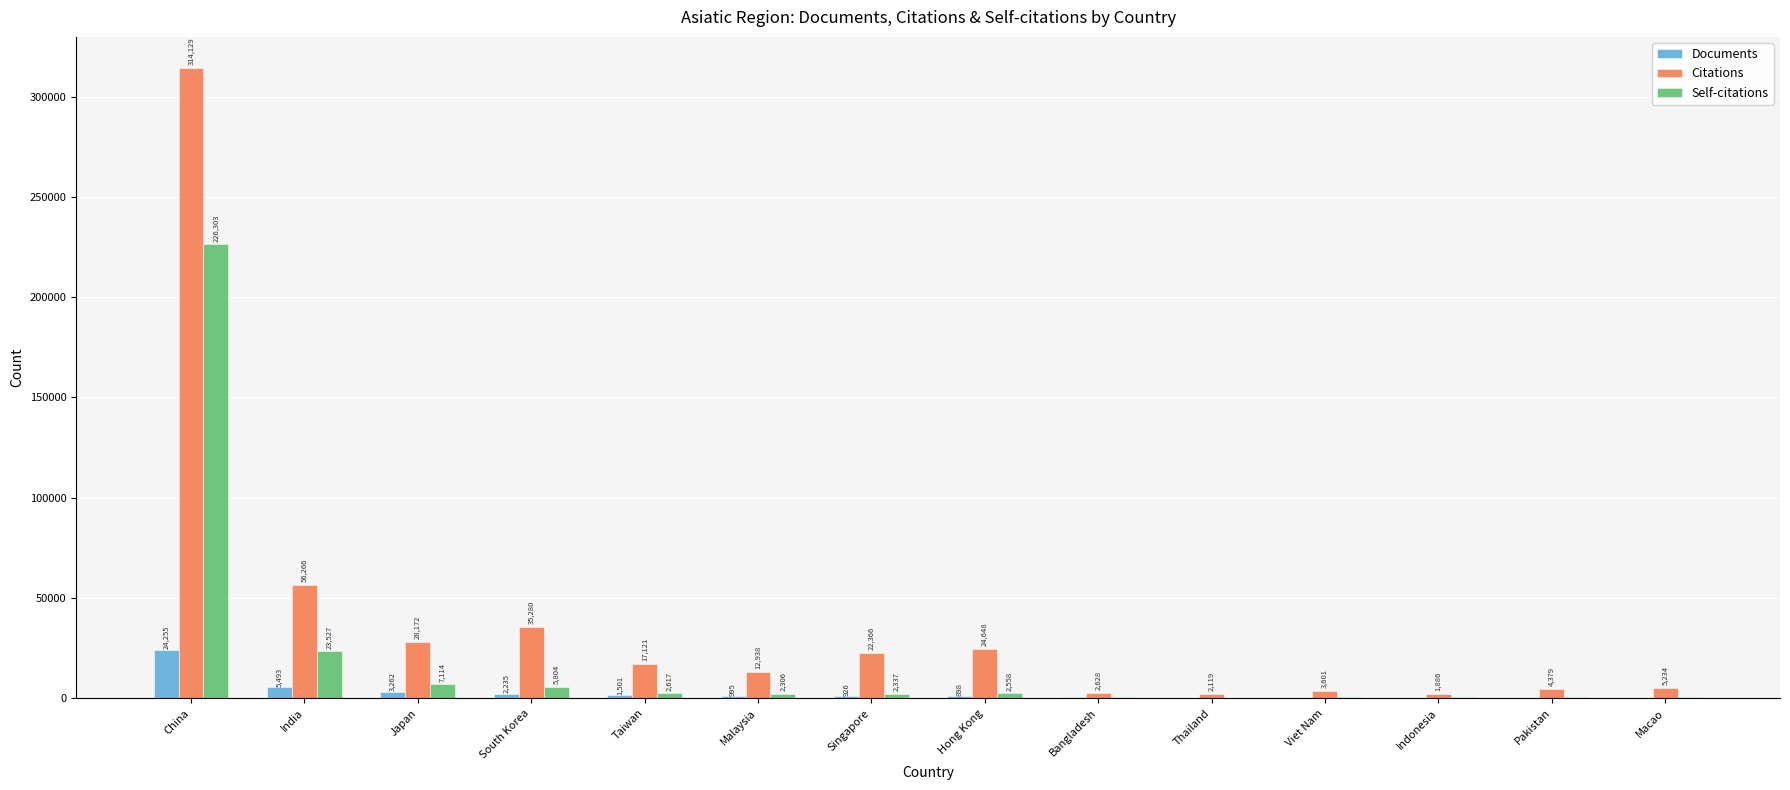

Is the value of Documents at Viet Nam greater than the value of Citations at Macao?

No